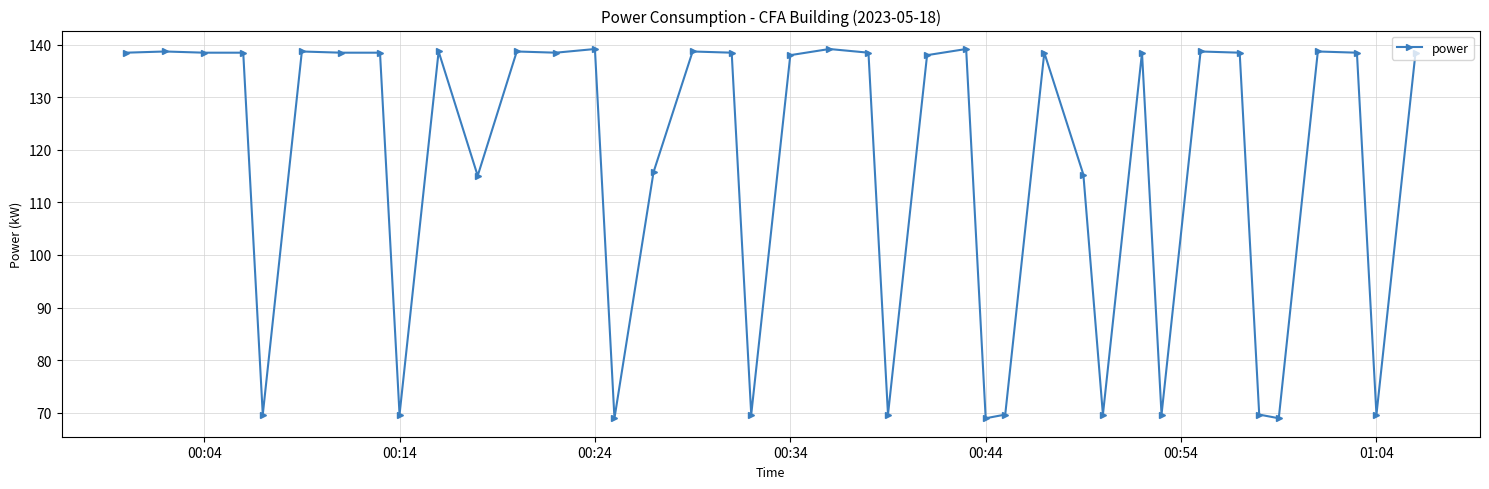

What is the smallest value displayed?

68.9